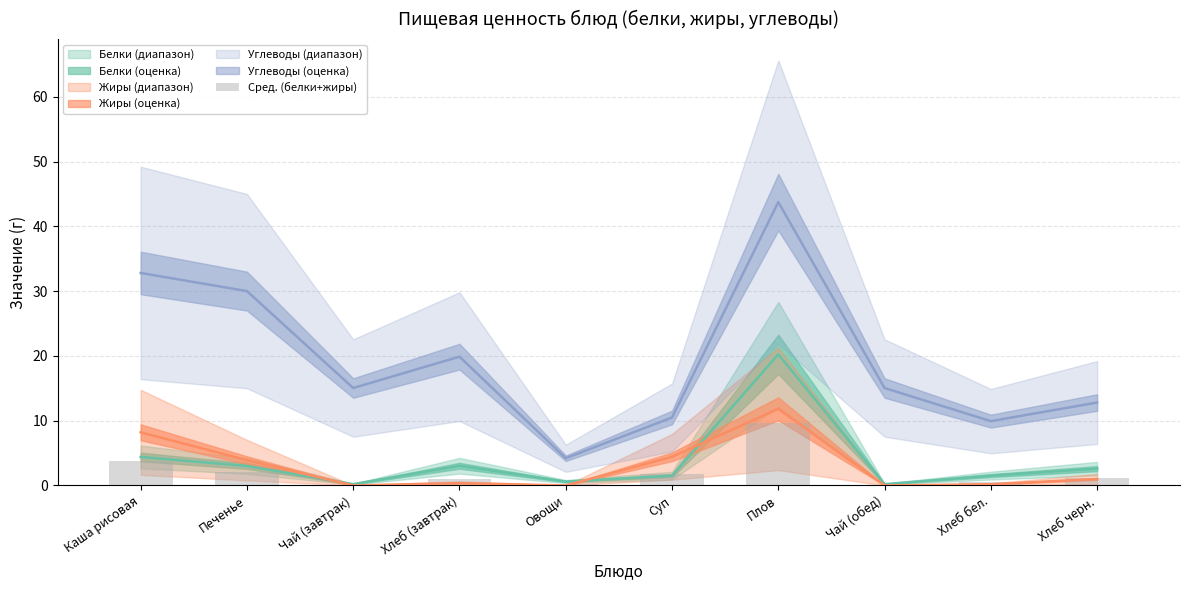

Where is the data nearest to the value 4?

Каша рисовая